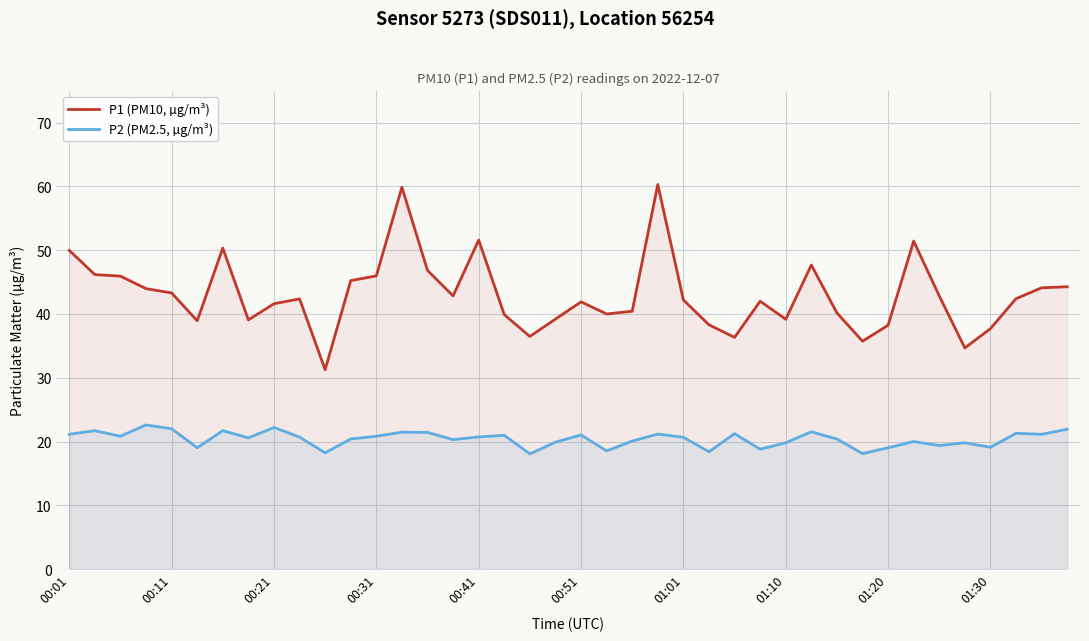

The value of P2 (PM2.5, µg/m³) at 01:30 is 19.1. True or false?

True